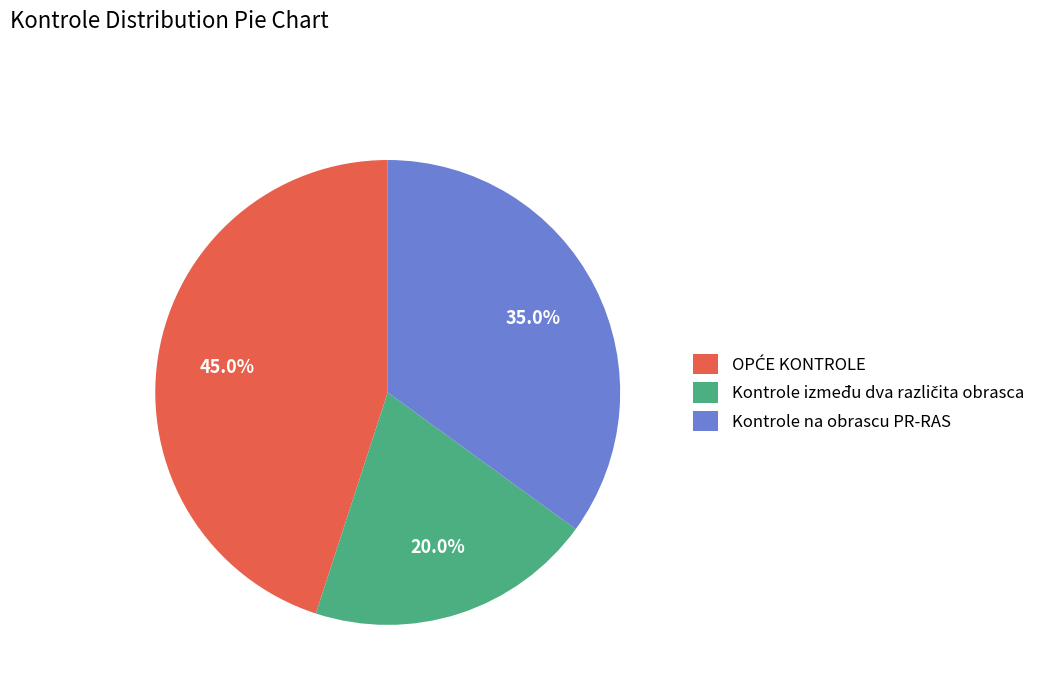

Is there a majority slice in this chart?

No